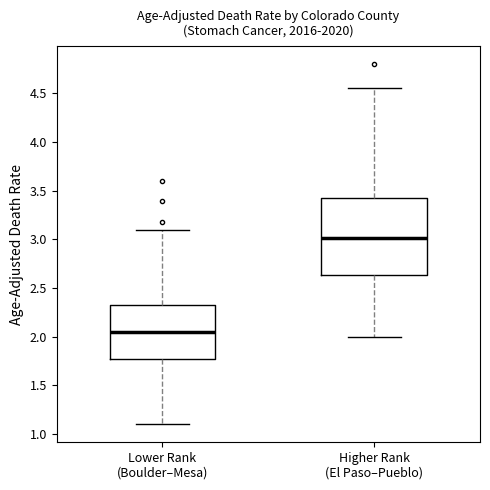

Reading left to right, transcribe this box plot: for each box, give where its median line is, the range the box spans, and where its two whiskers end, as read against the y-axis. The values are not printed on the chart, so give them approximately, as read against the axis.

Lower Rank (Boulder–Mesa): median 2.05, box 1.75 to 2.35, whiskers 1.10 to 3.10
Higher Rank (El Paso–Pueblo): median 3.00, box 2.65 to 3.40, whiskers 2.00 to 4.55